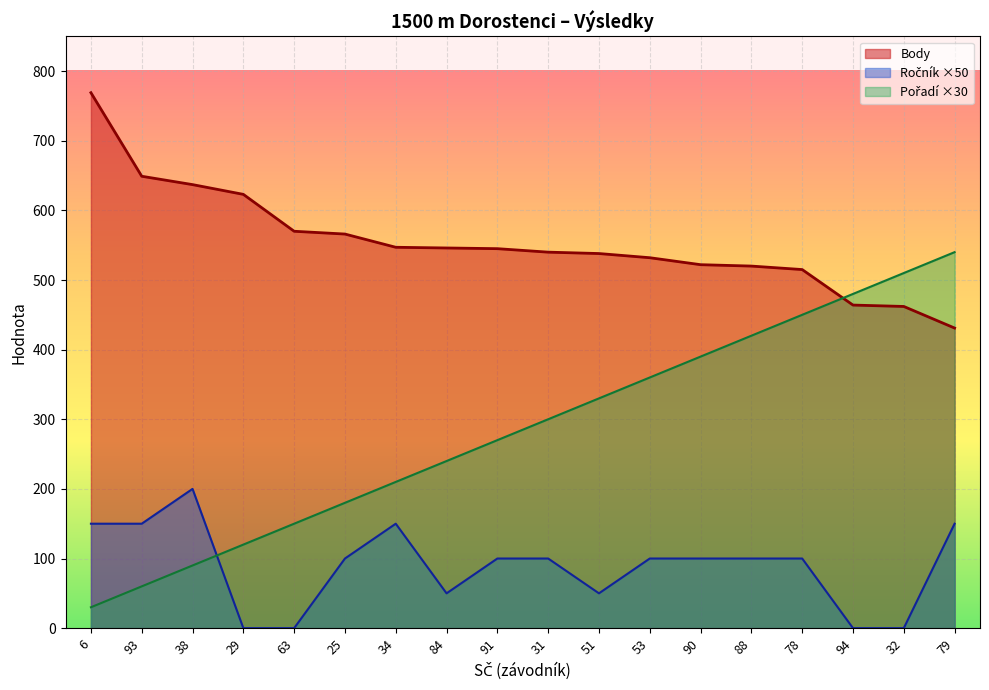

What is the sum of all Pořadí values?

5130